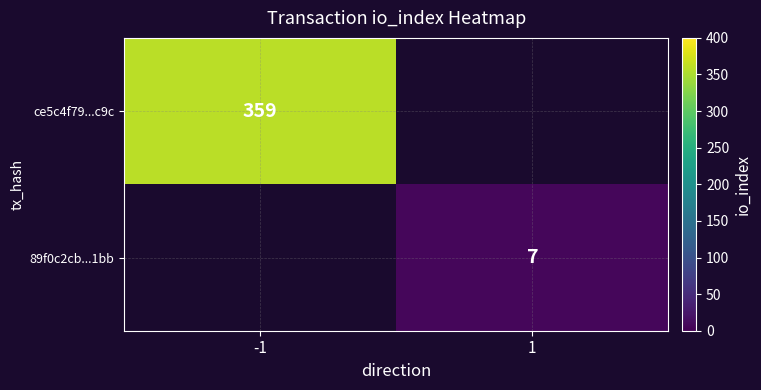

True or false: 89f0c2cb...1bb has a value of 7 at 1.

True